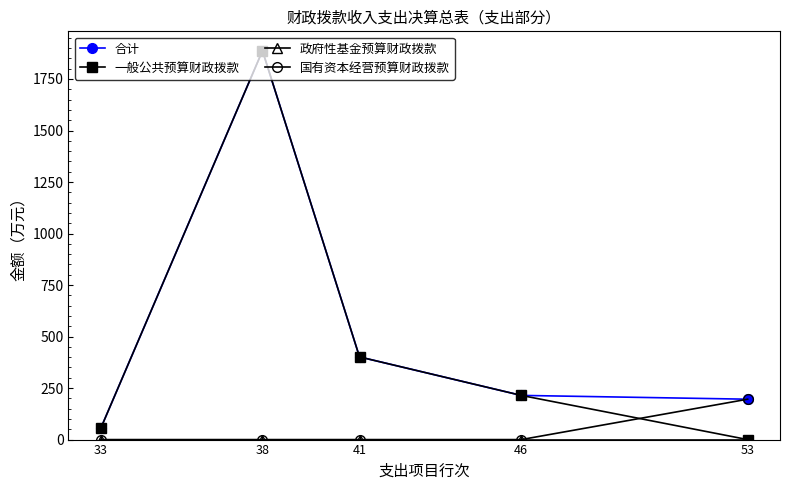

Where do 国有资本经营预算财政拨款 and 一般公共预算财政拨款 first cross each other?

46 and 53